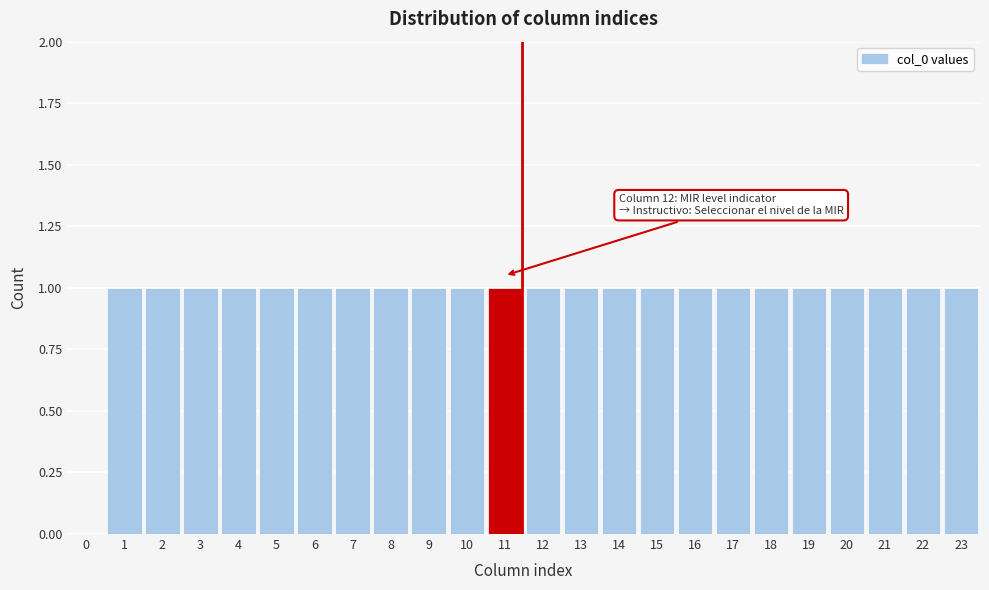

Reading right to left, extract all data points from this chart.

23=1	22=1	21=1	20=1	19=1	18=1	17=1	16=1	15=1	14=1	13=1	12=1	11=1	10=1	9=1	8=1	7=1	6=1	5=1	4=1	3=1	2=1	1=1	0=0